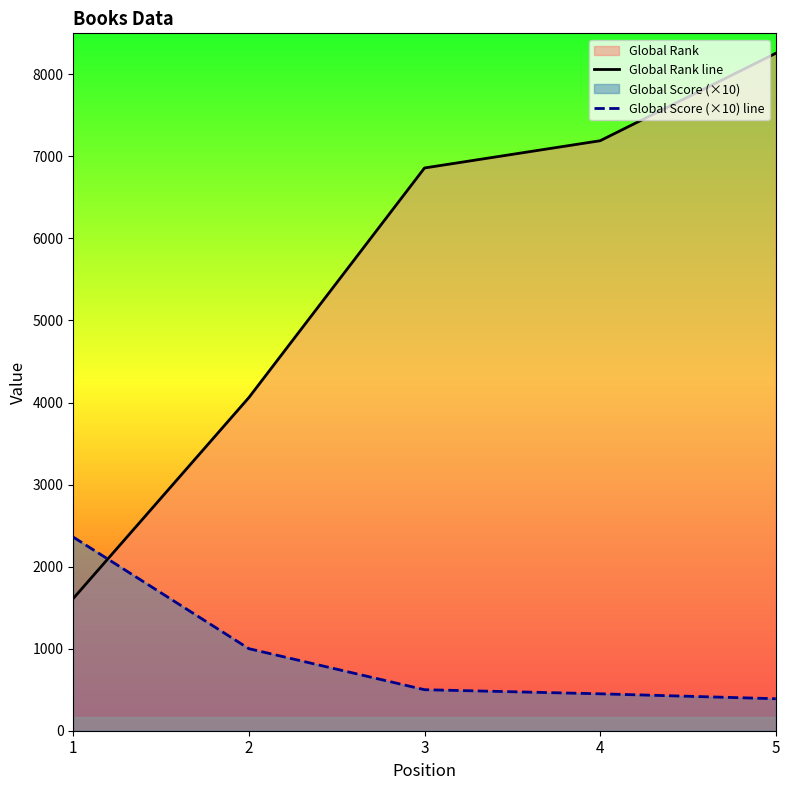

How many intersections are there between Global Rank line and Global Score (×10) line?

1